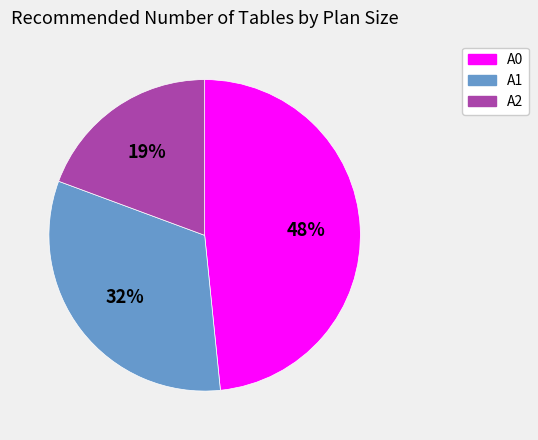

What is the ratio of the value at A0 to the value at A2?

2.5